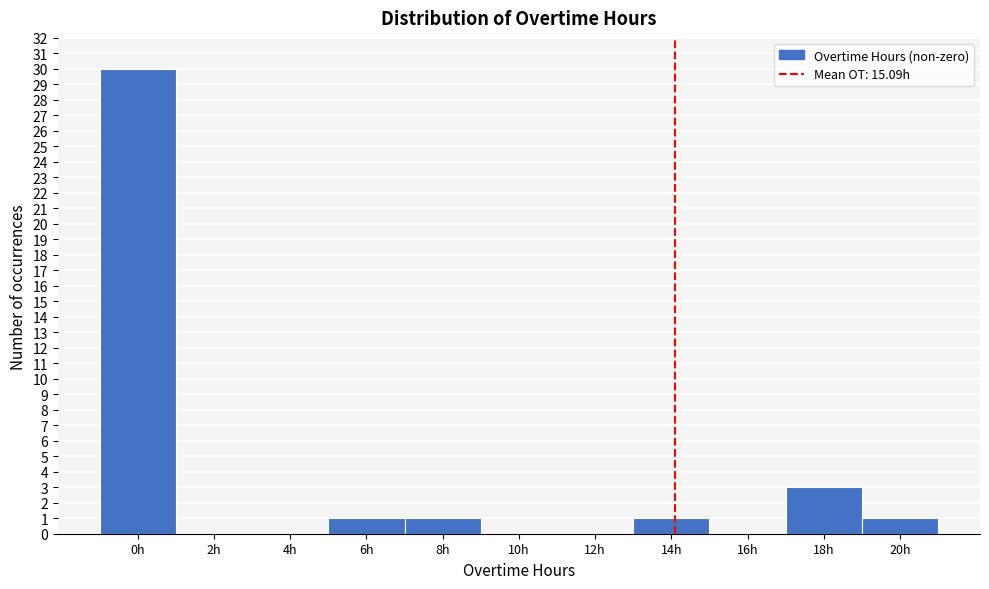

Reading left to right, extract all data points from this chart.

0h=30	2h=0	4h=0	6h=1	8h=1	10h=0	12h=0	14h=1	16h=0	18h=3	20h=1